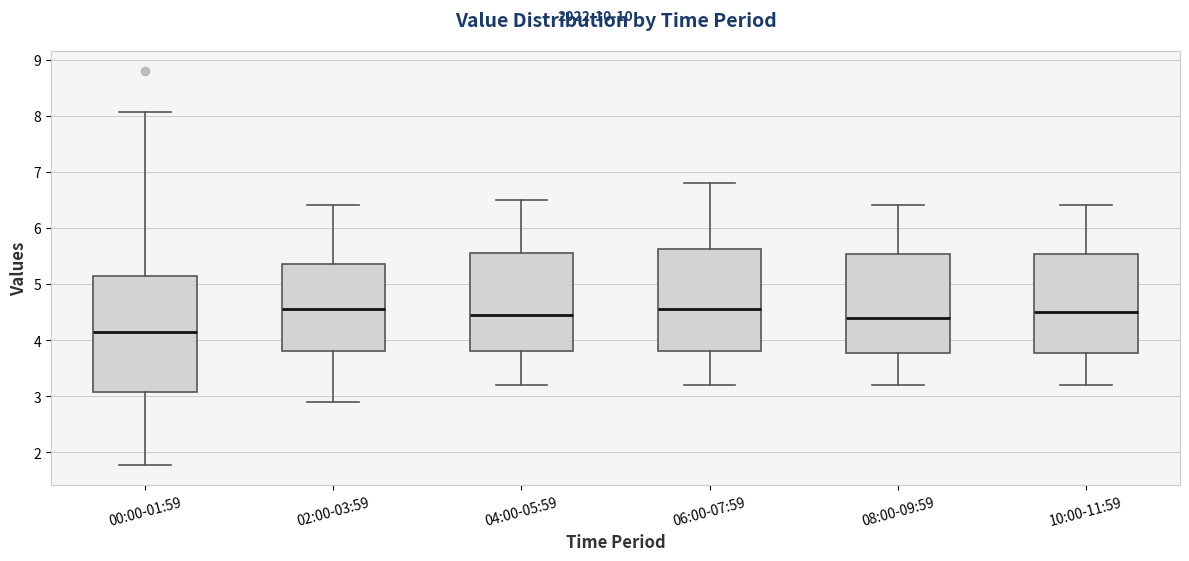

Comparing the boxes themselves (not the whiskers), which one is the tallest?

00:00-01:59